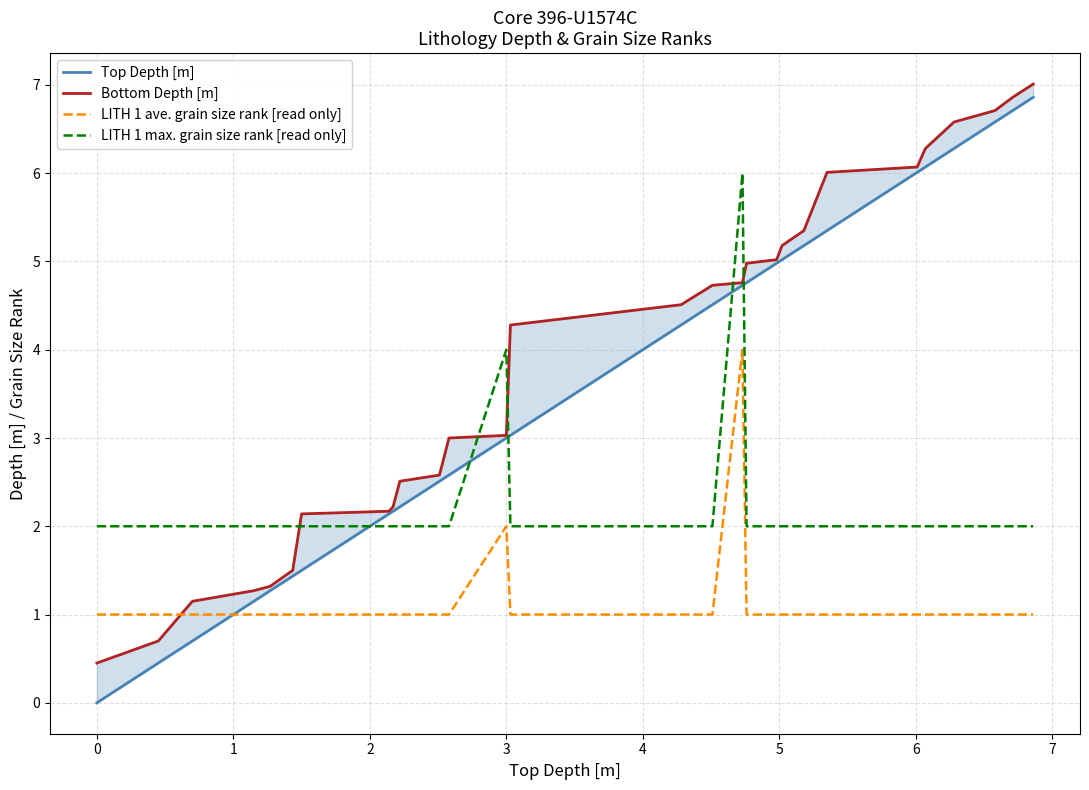

True or false: LITH 1 ave. grain size rank [read only] and LITH 1 max. grain size rank [read only] intersect in this chart.

False